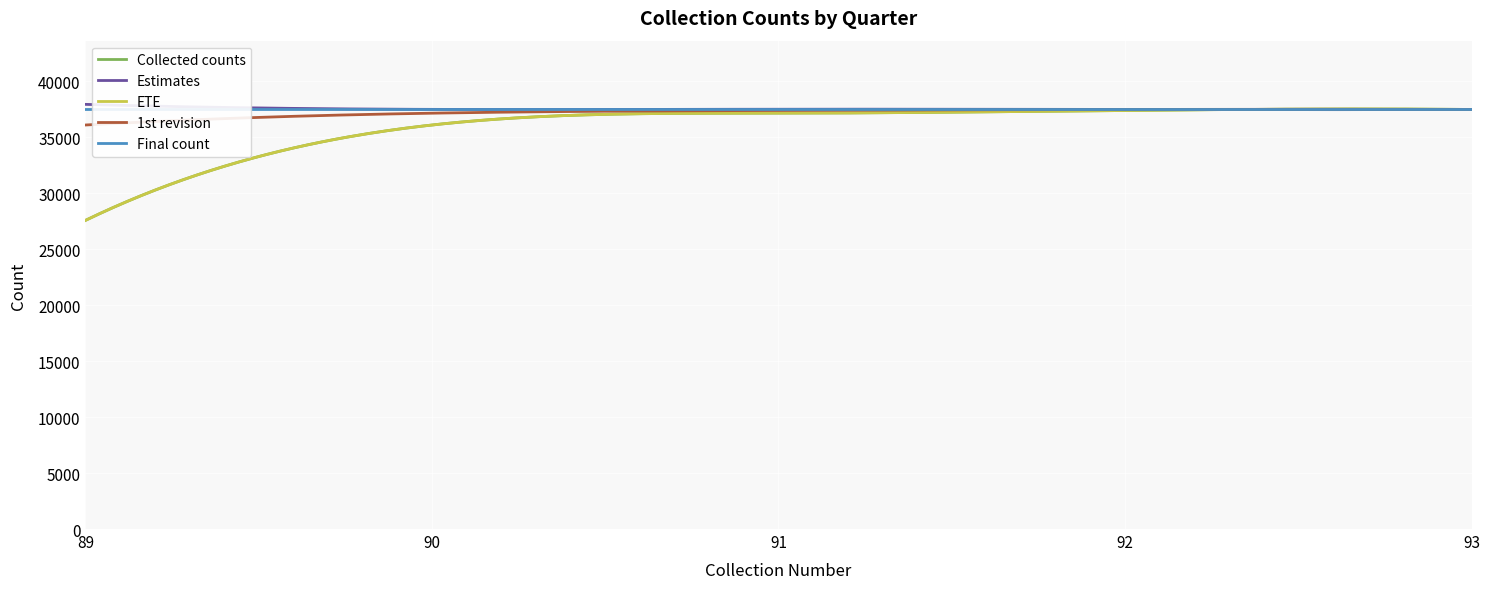

What is the value of the ETE point at the 1st from the left?

27567